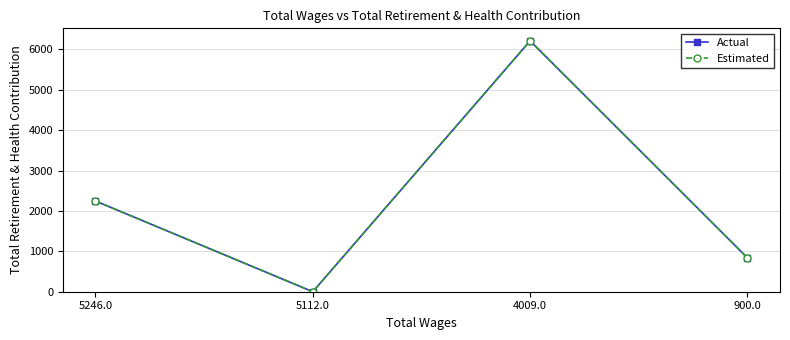

What is the maximum value for Estimated?

6210